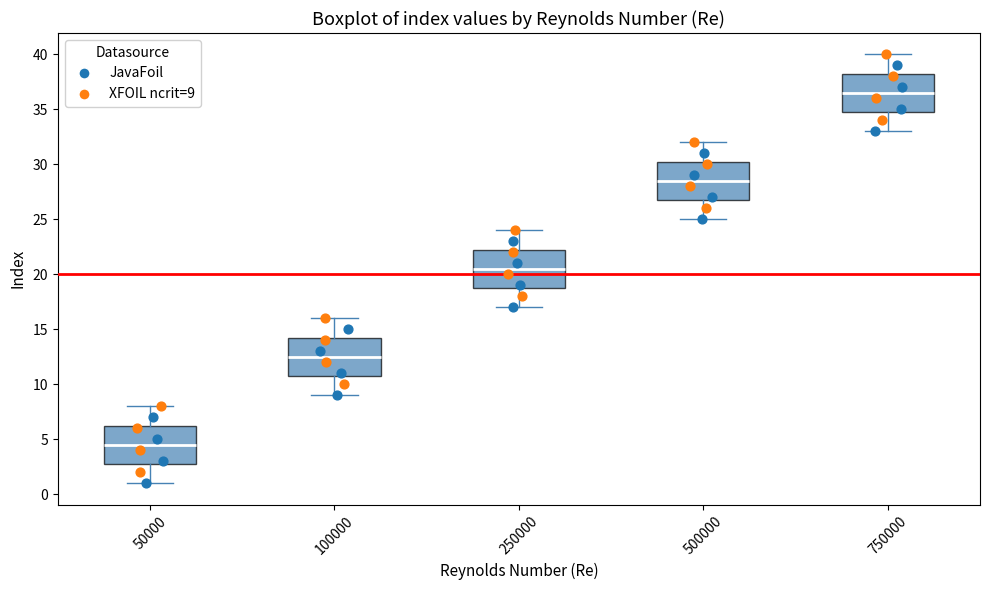

Which box's median line is the highest?

750000